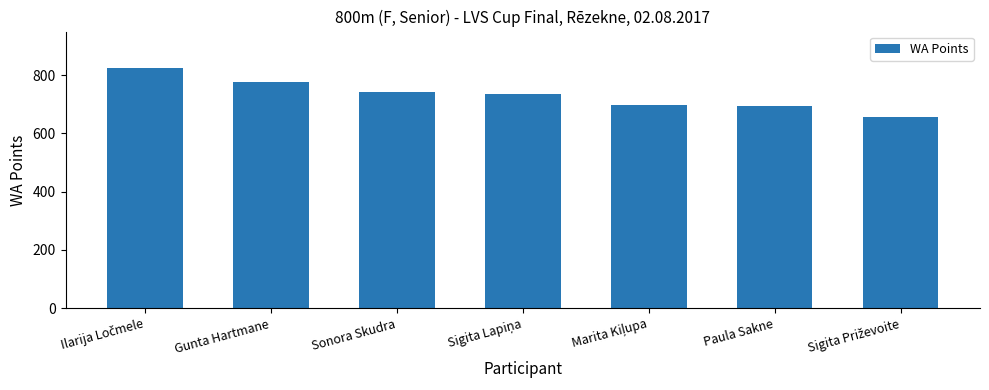

True or false: the data shows 301 at Sonora Skudra.

False